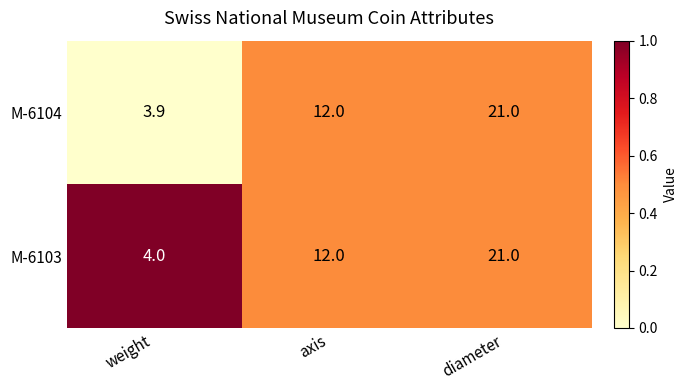

List the series in order of their overall mean, lowest first.

M-6104, M-6103